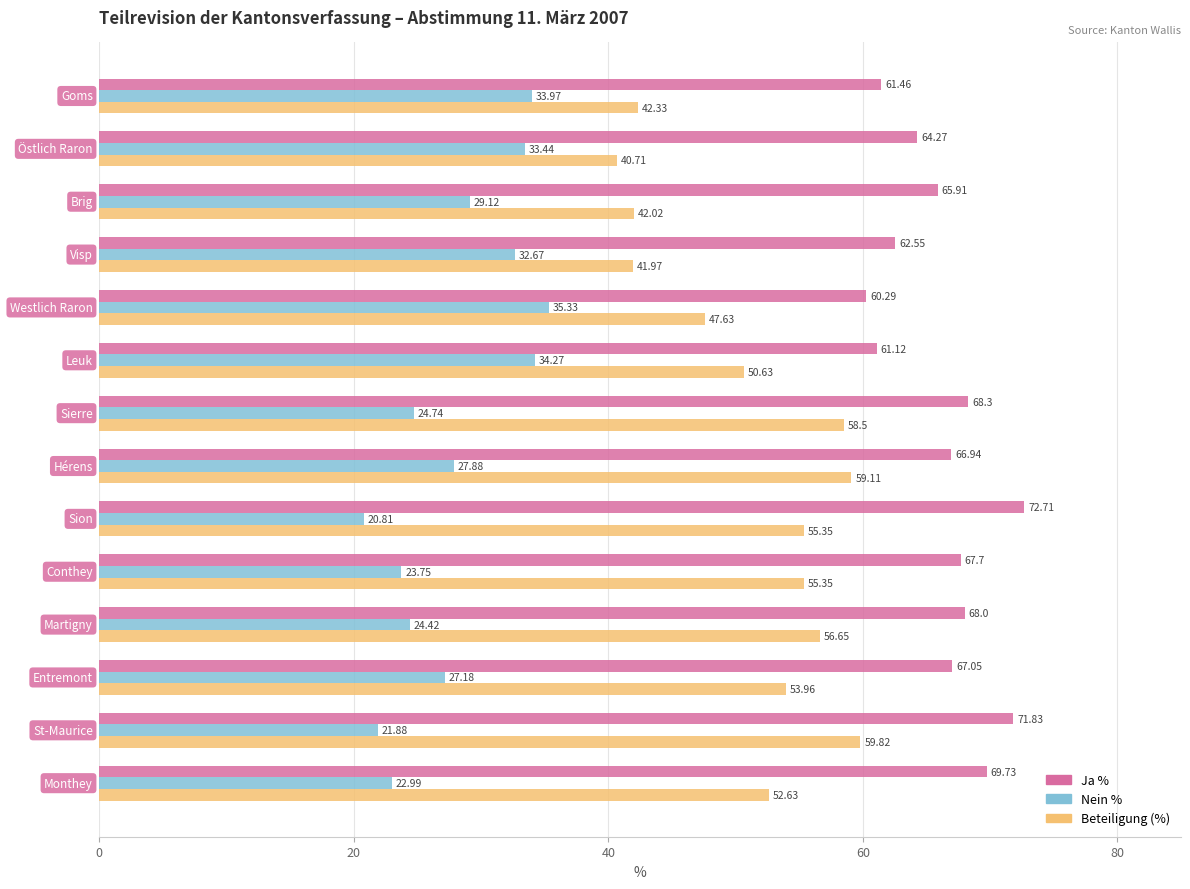

Which series has the largest range (max minus min)?

Beteiligung (%)